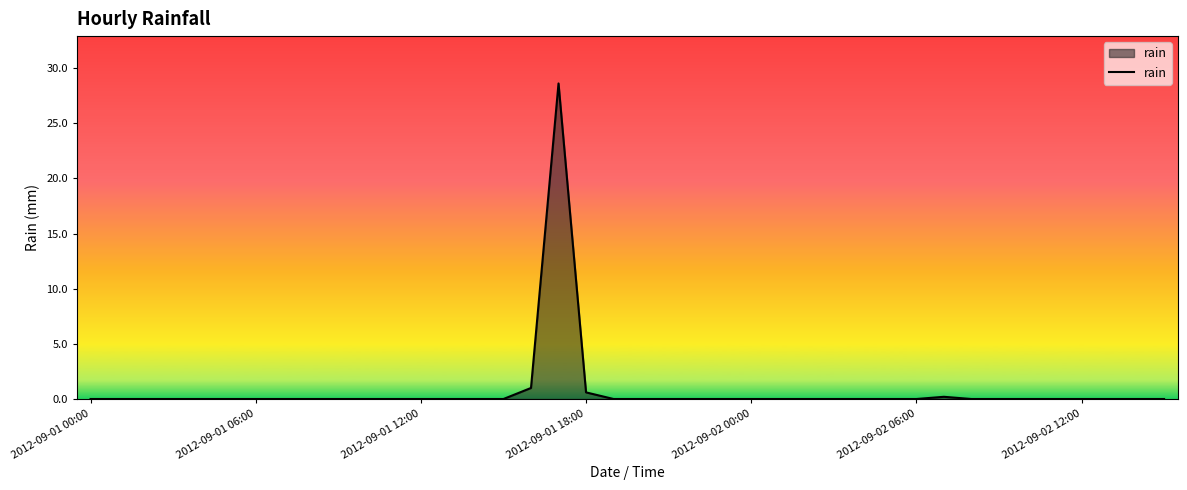

What is the greatest value displayed?

28.6